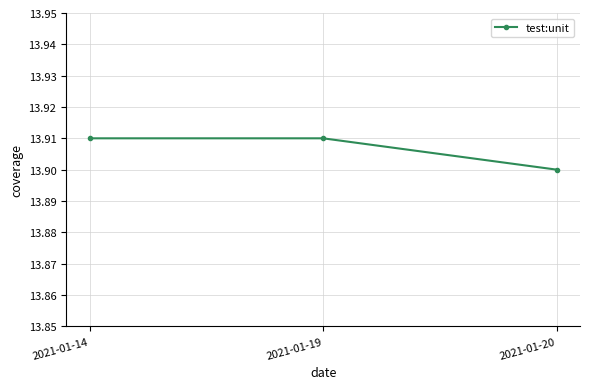

What is the sum of all values?

41.7